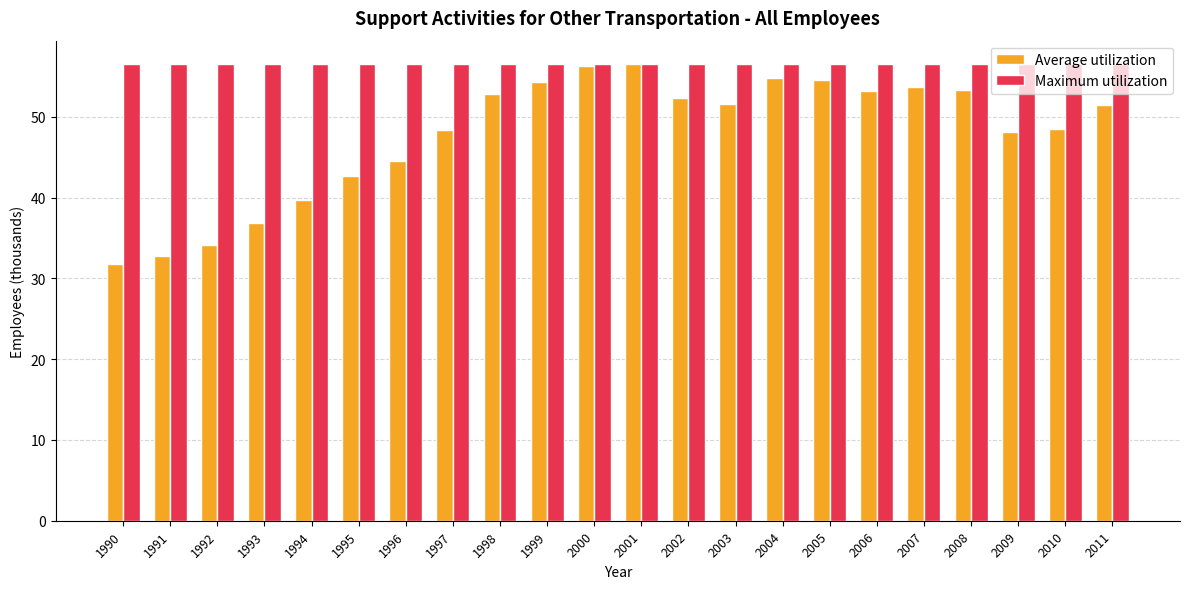

What is the maximum value shown in the chart?

56.6